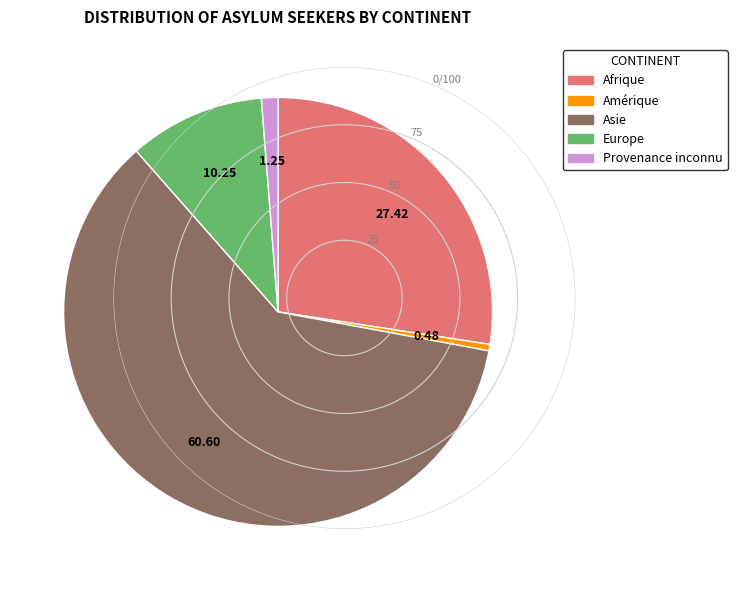

Which category has the smallest portion of the pie?

Amérique